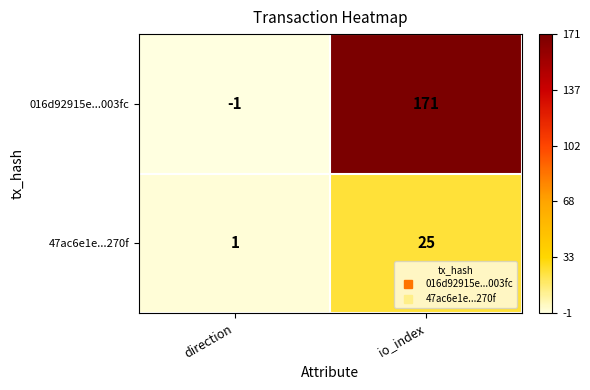

Rank the series at io_index from highest to lowest value.

016d92915e...003fc, 47ac6e1e...270f